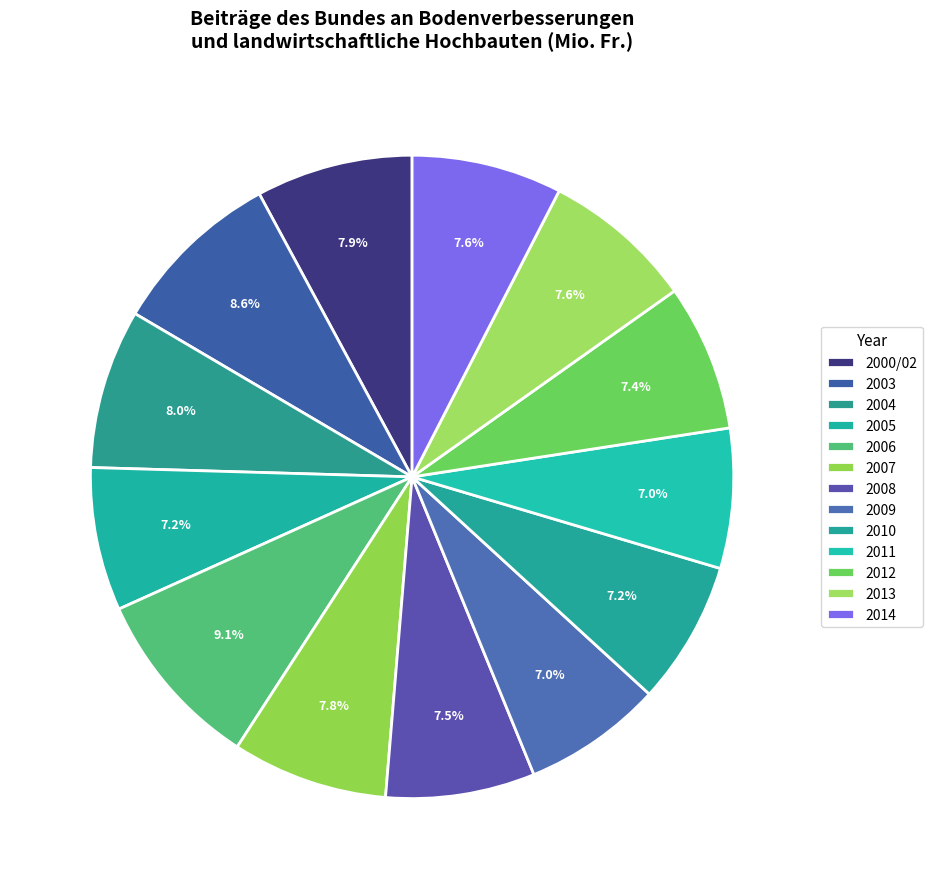

To the nearest percent, what percentage of the pie is 2014?

8%